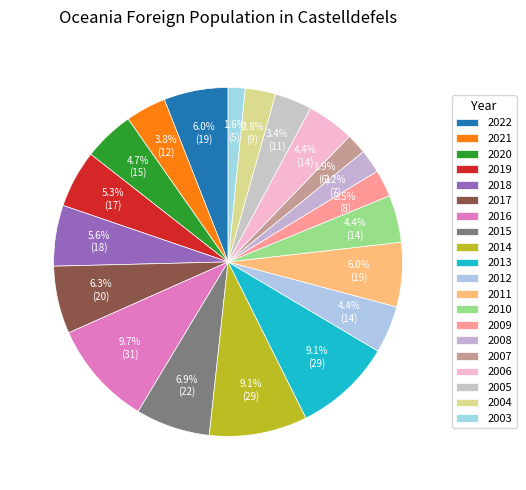

What is the largest slice in the pie chart?

2016